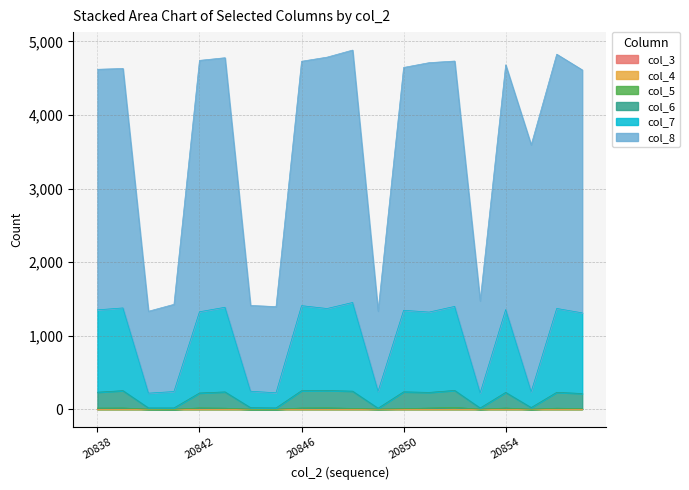

Which has a higher value, 20841 or 20840?

20840